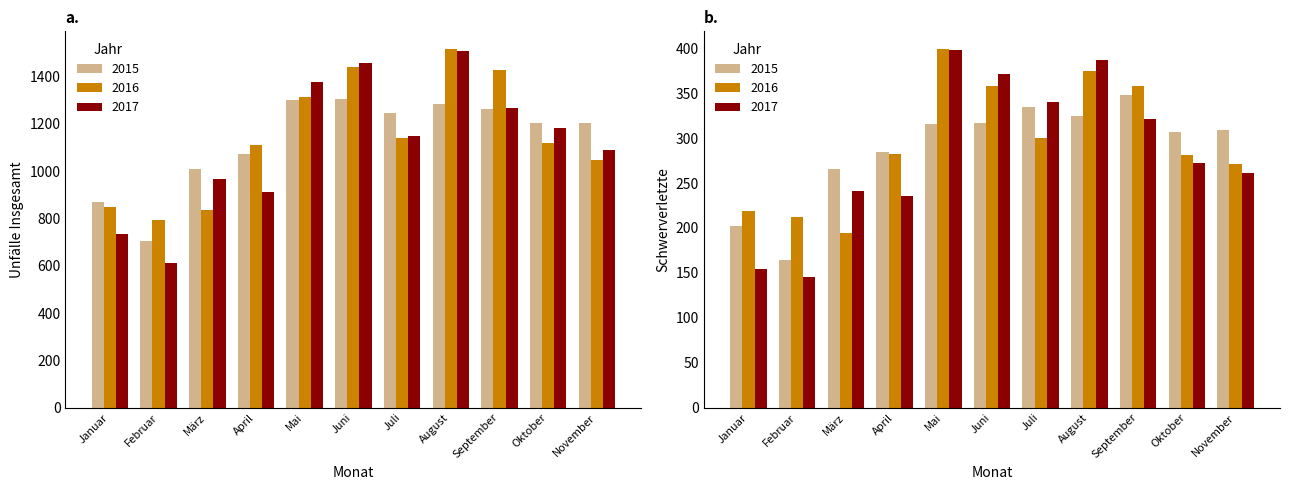

Does the chart contain any negative values?

No